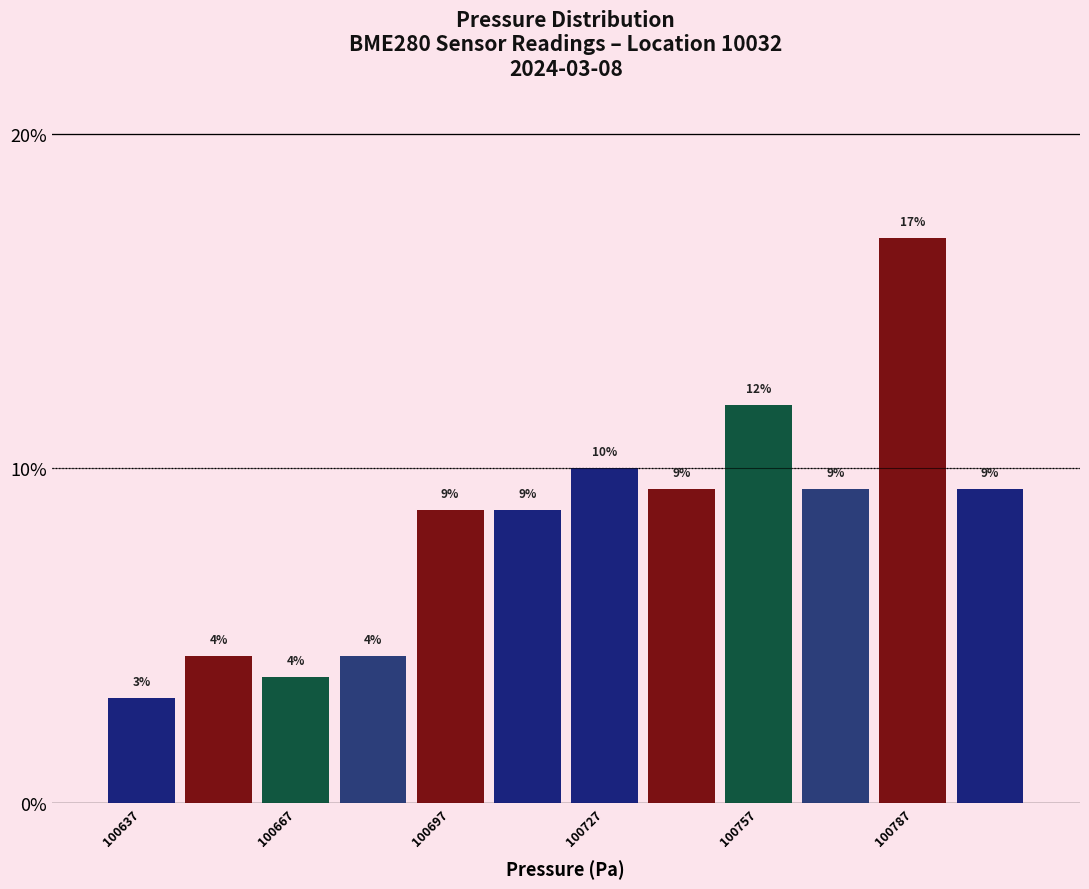

Read against the x-axis, roughly where is the centre of the tallest bar?

100790